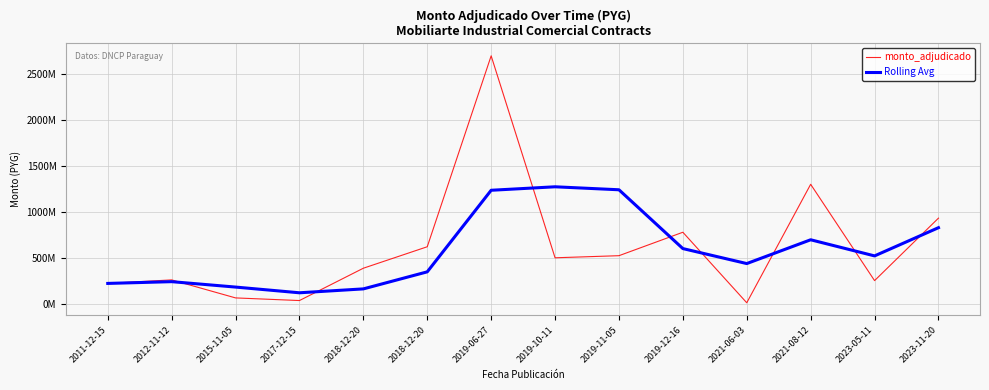

What are all the series names shown in the legend?

monto_adjudicado, Rolling Avg